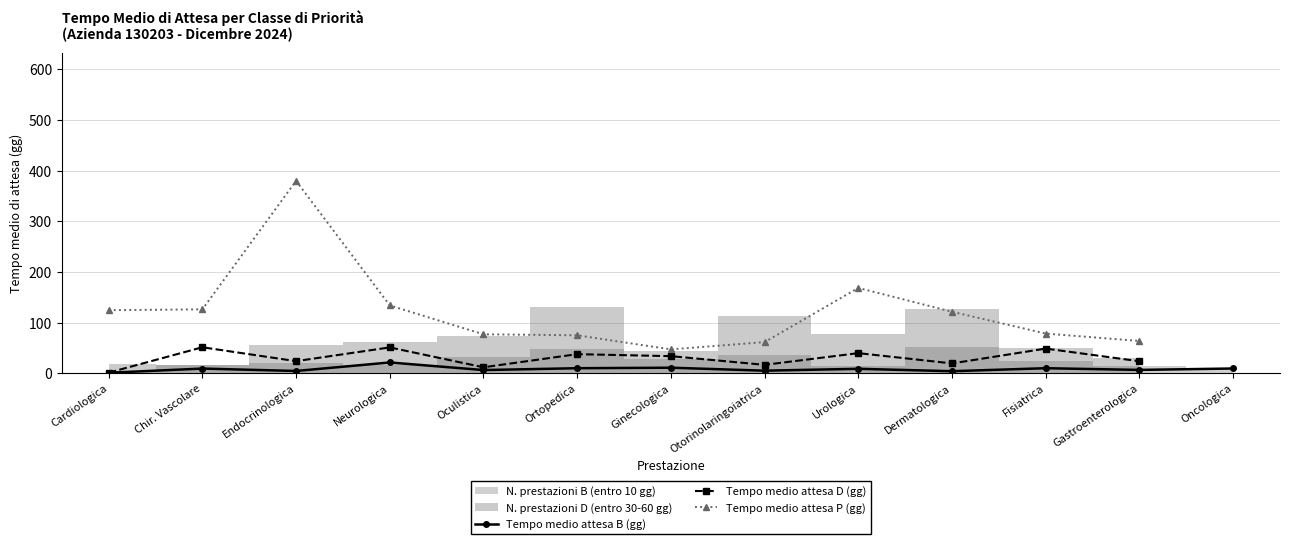

What is the highest value of the Tempo medio attesa P (gg) series?

379.6